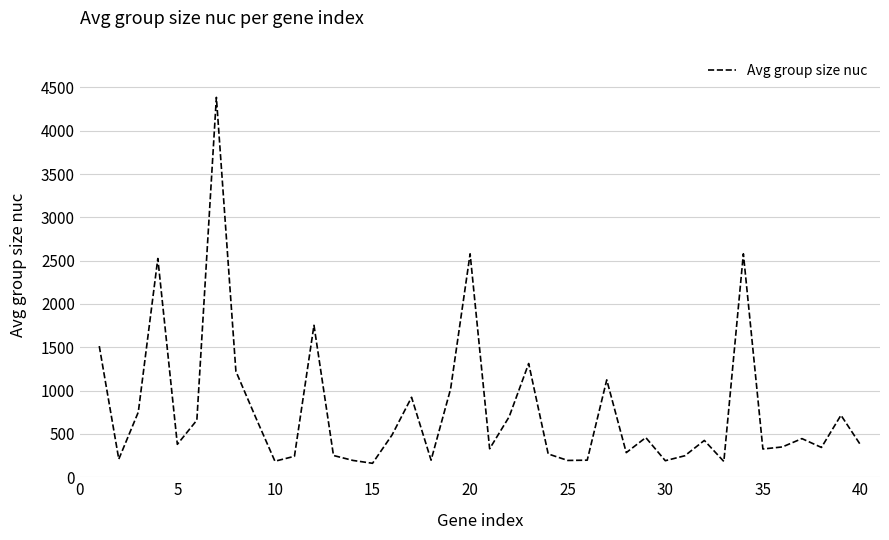

What is the sum of all values?

31385